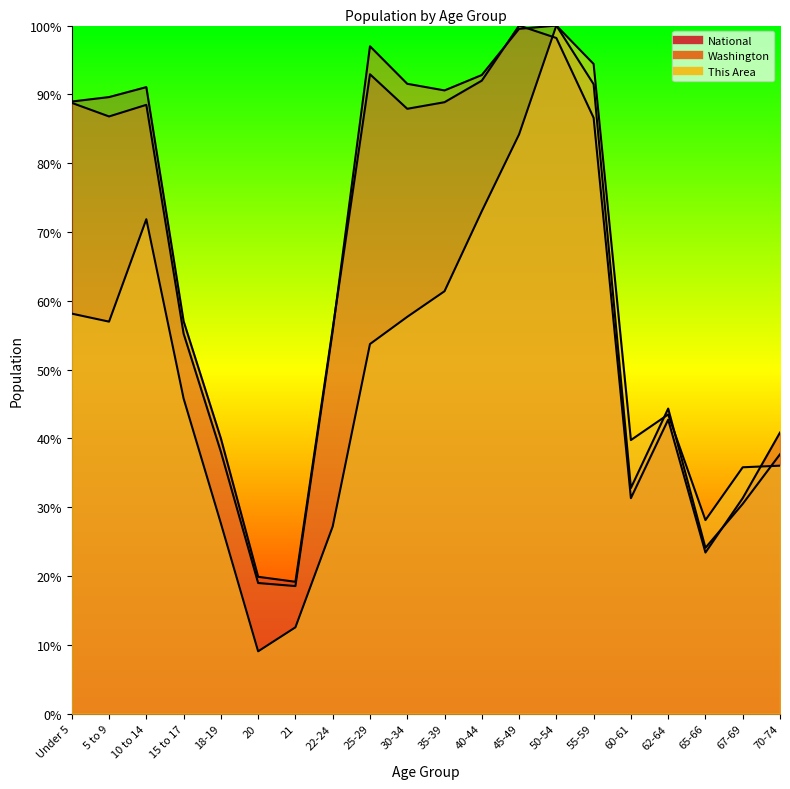

The National series shows 147.8 at 5 to 9. True or false?

False